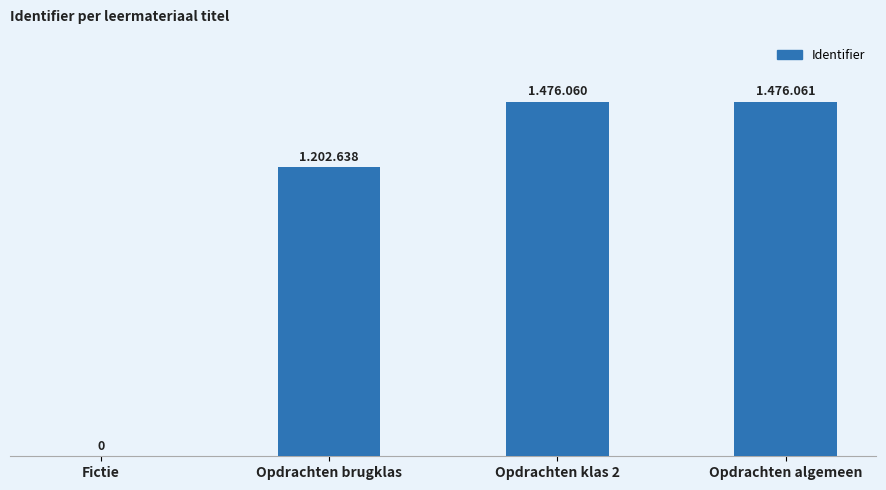

At which label is the value closest to 738030?

Opdrachten brugklas